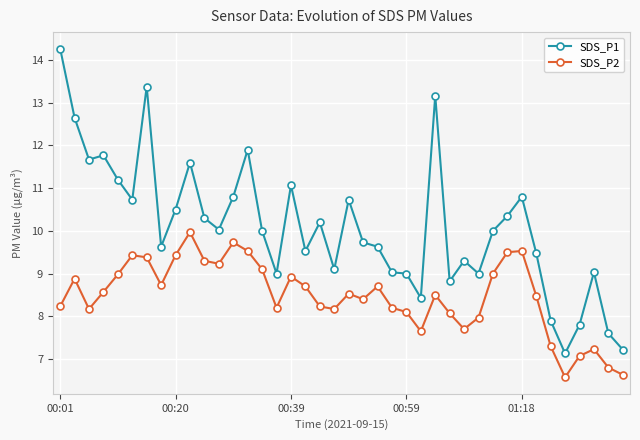

What is the difference between the second highest and minimum values in the SDS_P2 series?

3.2